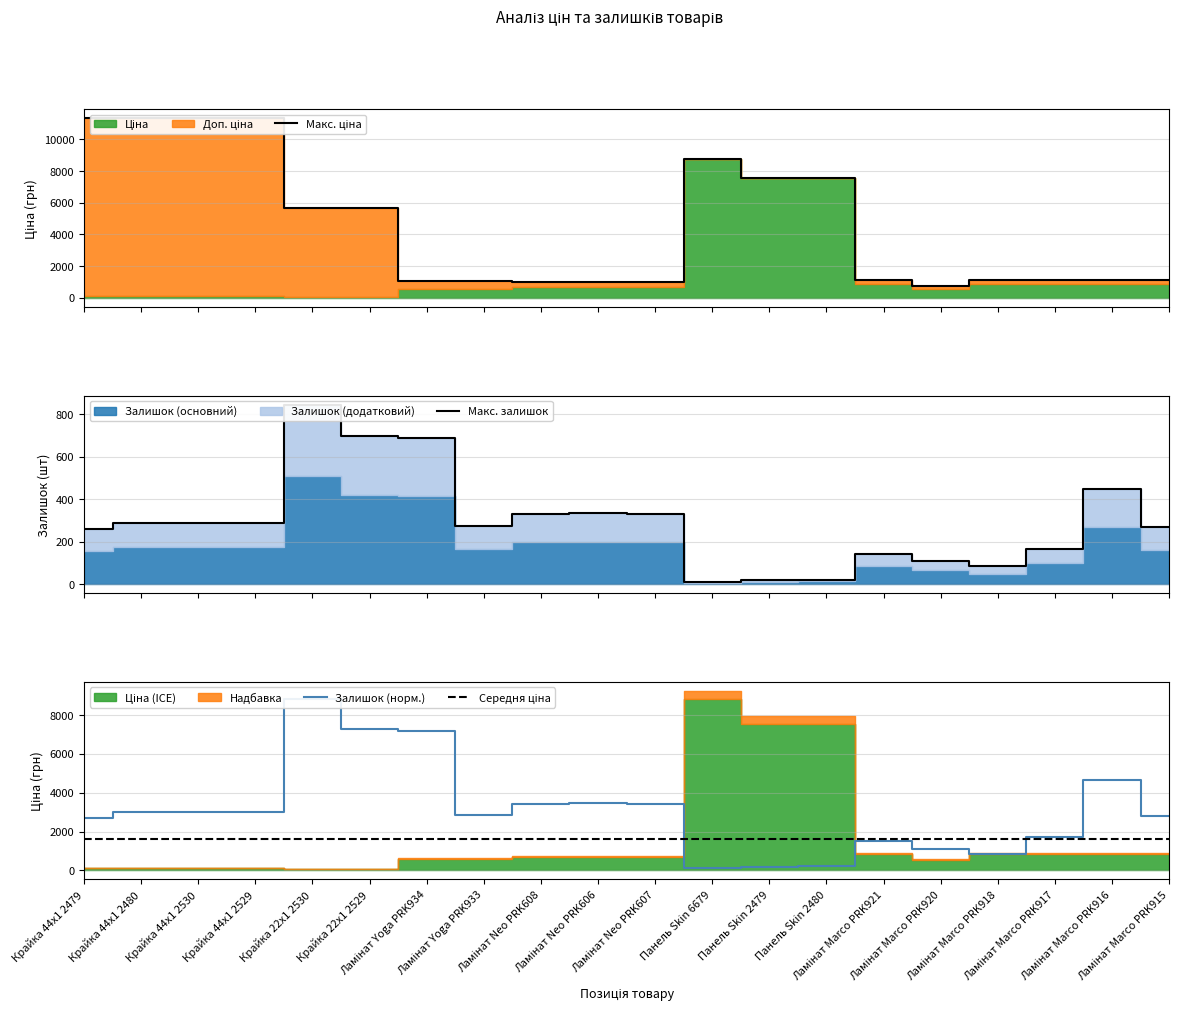

What is the average value of the Залишок (норм.) series?

3067.2